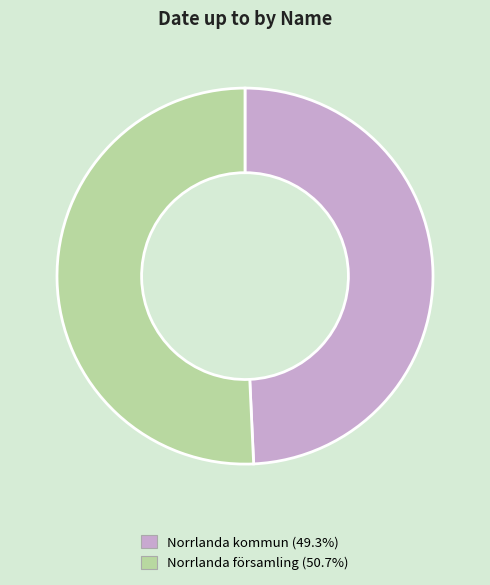

True or false: Norrlanda församling accounts for 57% of the total.

False